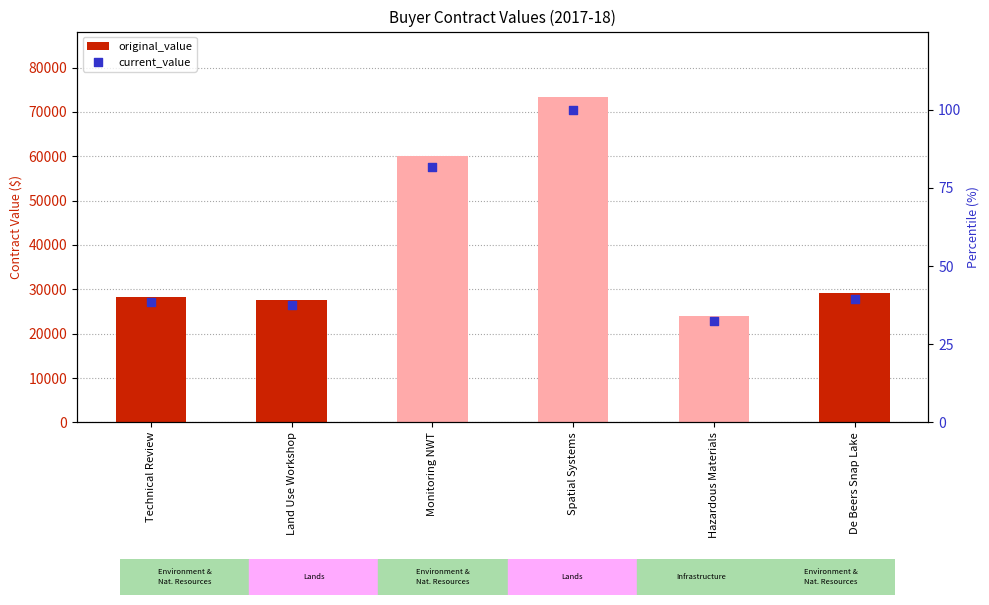

Which series contains the lowest Y value?

current_value